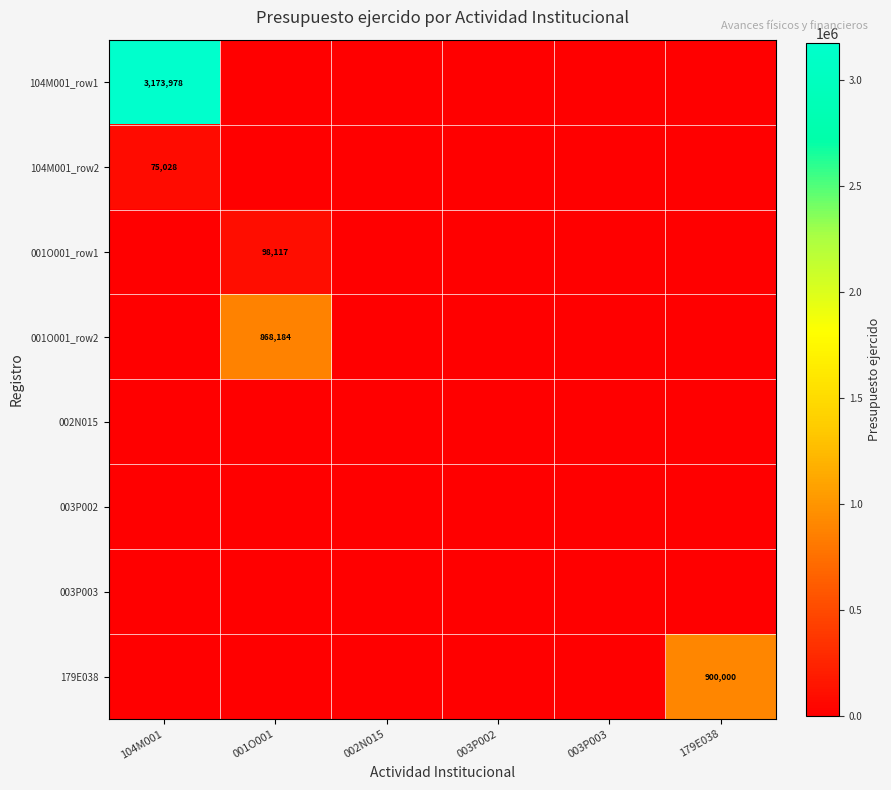

What is the spread (max minus min) of values at 104M001?

3173977.8